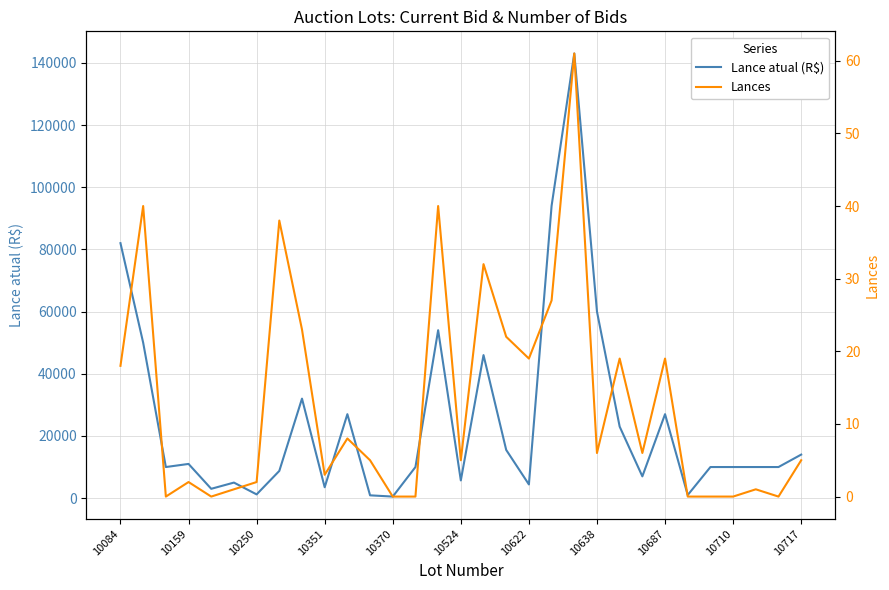

True or false: Lance atual (R$) has a value of 10000 at 10710.

True